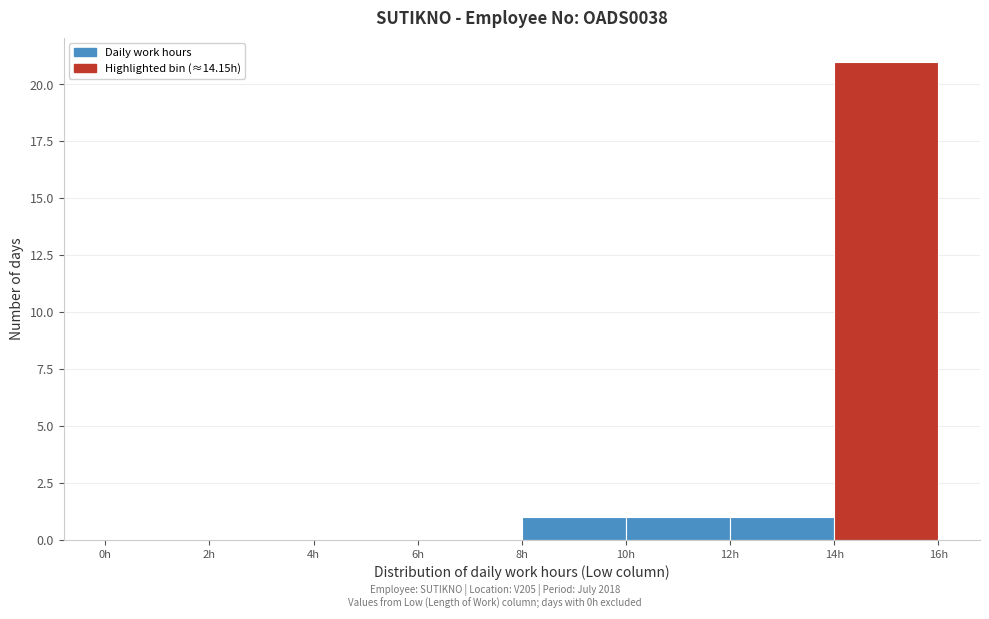

What is the height of the bar covering 14 to 16 on the x-axis? The values are not printed on the chart, so give them approximately, as read against the axis.

21